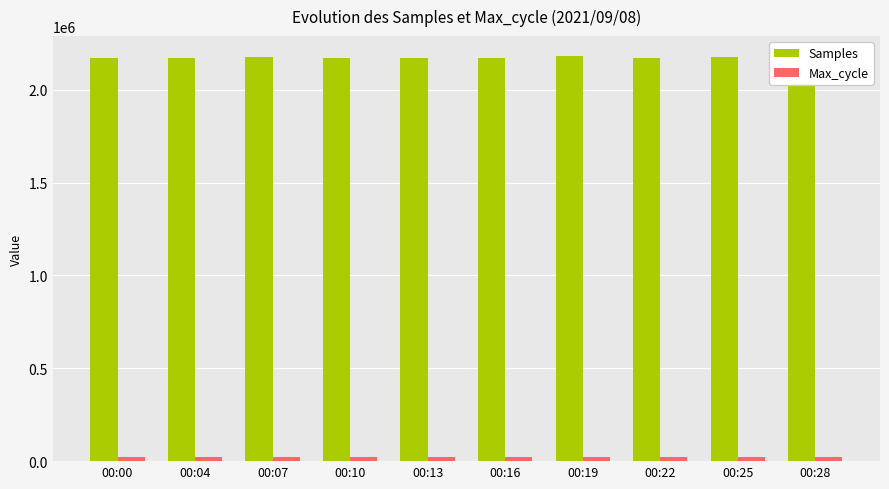

At how many categories does at least one series exceed 1650727?

10